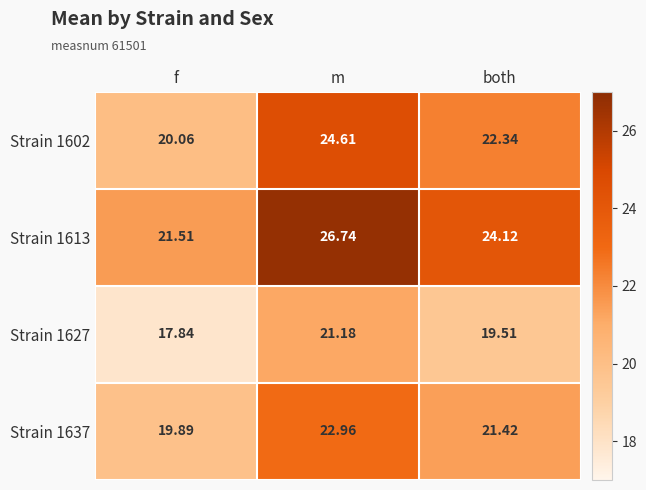

Rank the series at both from lowest to highest value.

Strain 1627, Strain 1637, Strain 1602, Strain 1613